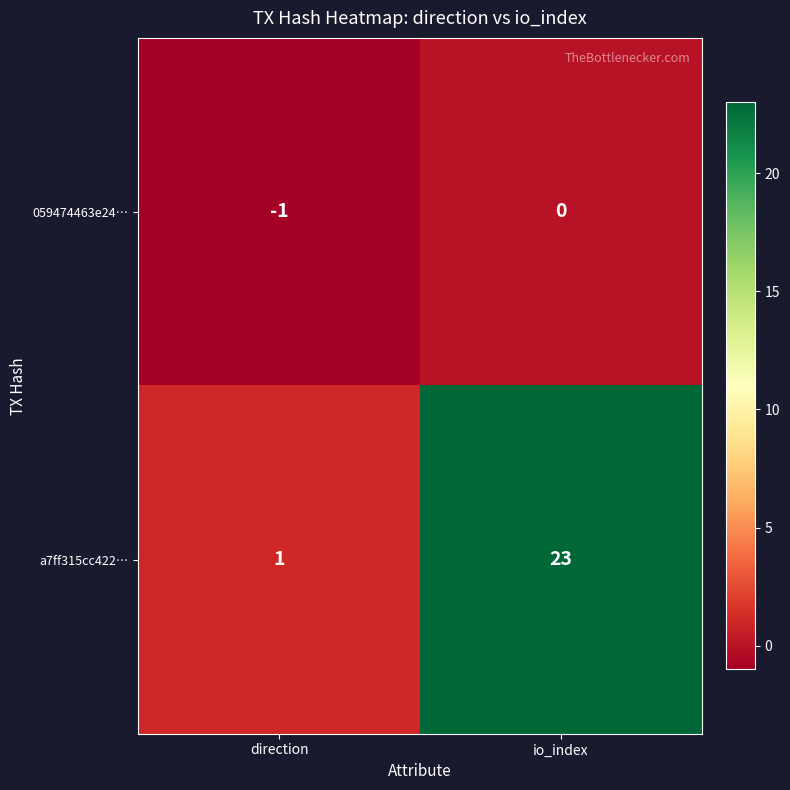

What is the difference between the highest and lowest values at direction?

2